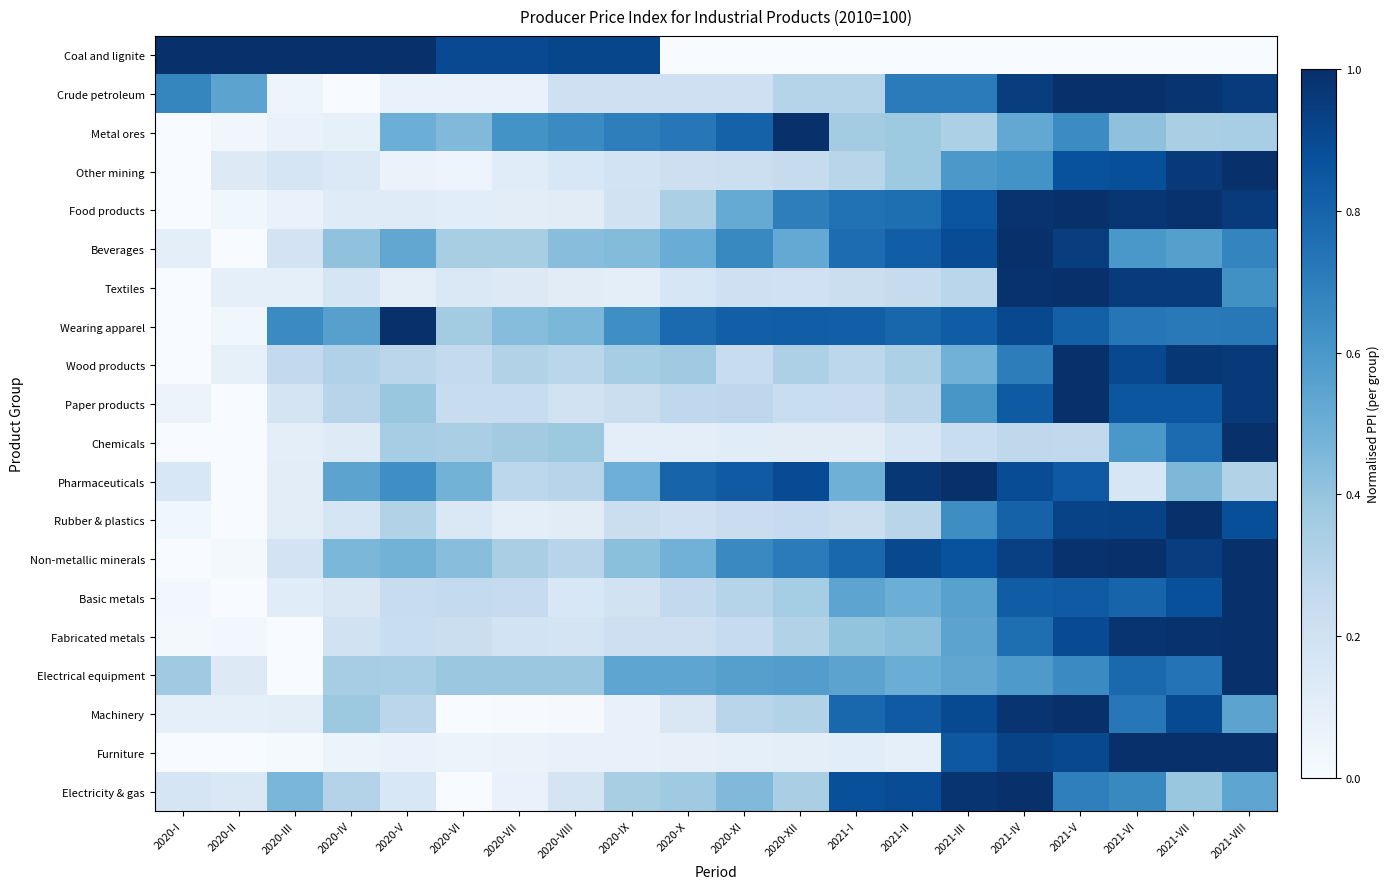

Between 2021-VII and 2021-IV, which is larger?

2021-VII